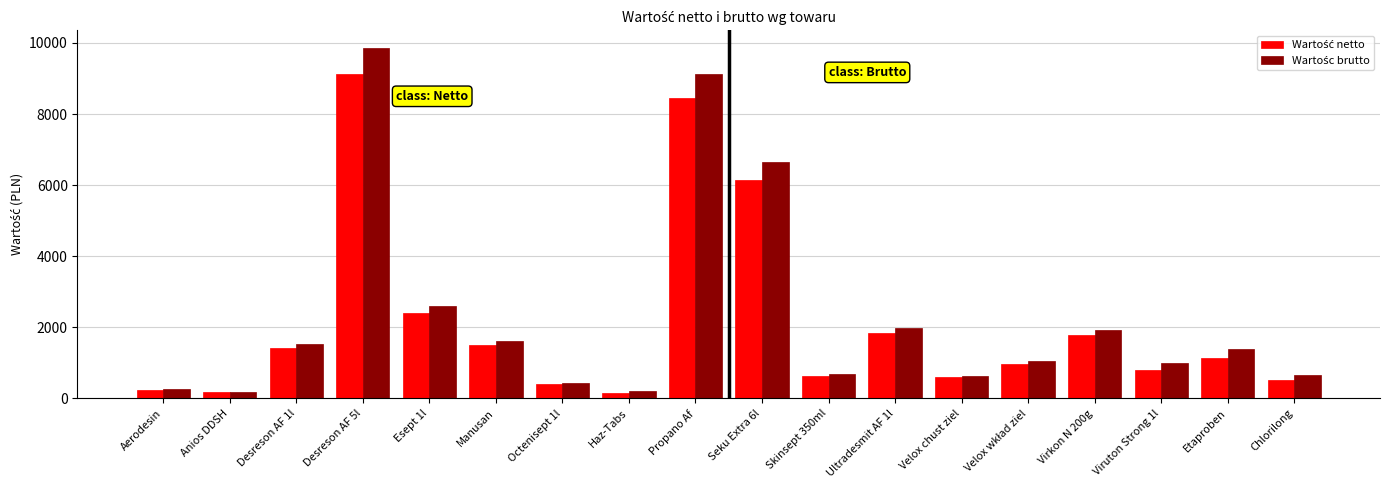

Which category has the highest value across all series?

Desreson AF 5l